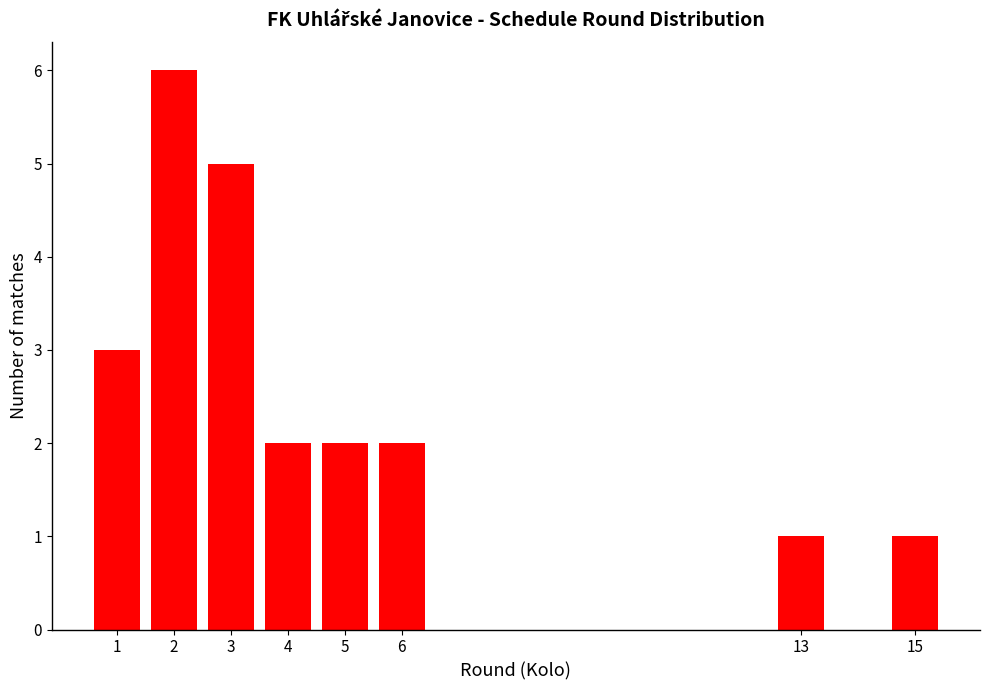

Reading left to right, list all the values displayed in this chart.

1=3	2=6	3=5	4=2	5=2	6=2	13=1	15=1